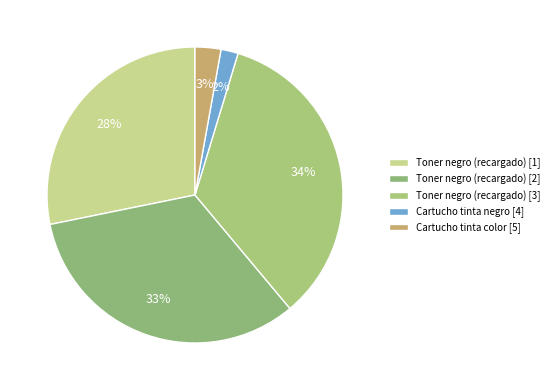

Is it true that Cartucho tinta color [5] is 3% of the pie?

True